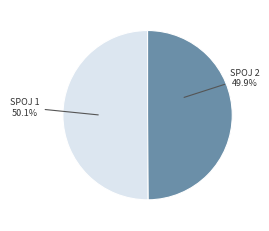

Is there any slice that represents more than half of the pie?

Yes